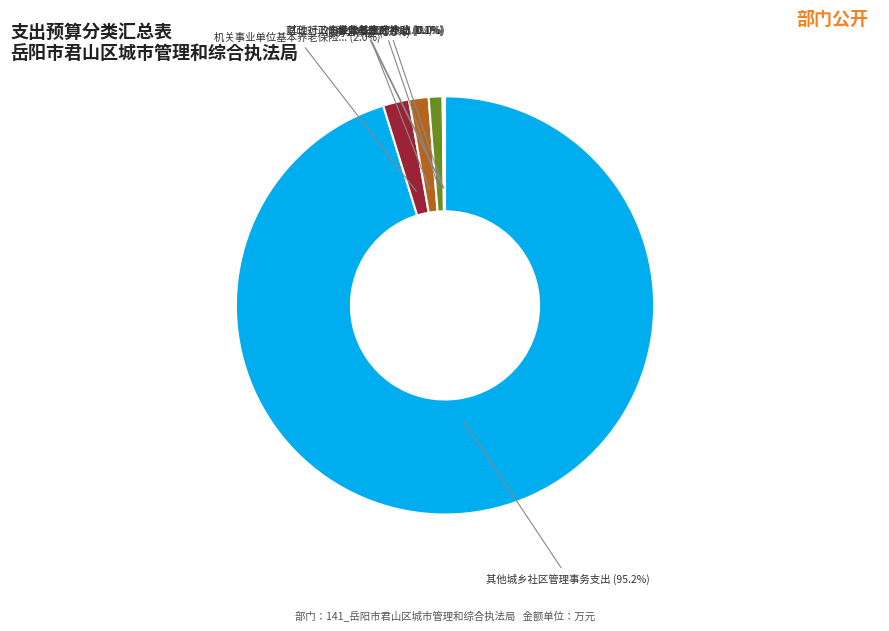

What is the majority slice?

其他城乡社区管理事务支出 (95.2%)